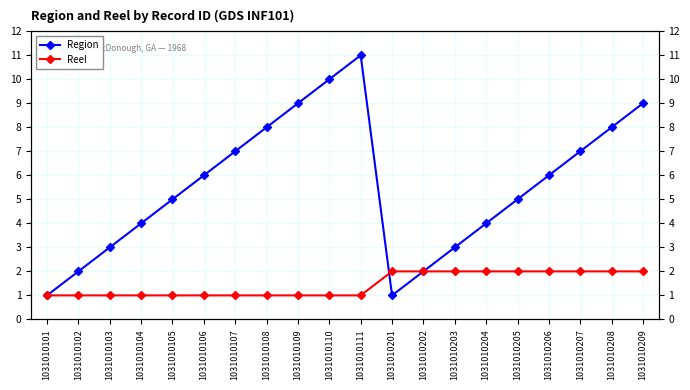

Reading left to right, transcribe all the data shown in this chart.

Region: 1	2	3	4	5	6	7	8	9	10	11	1	2	3	4	5	6	7	8	9
Reel: 1	1	1	1	1	1	1	1	1	1	1	2	2	2	2	2	2	2	2	2